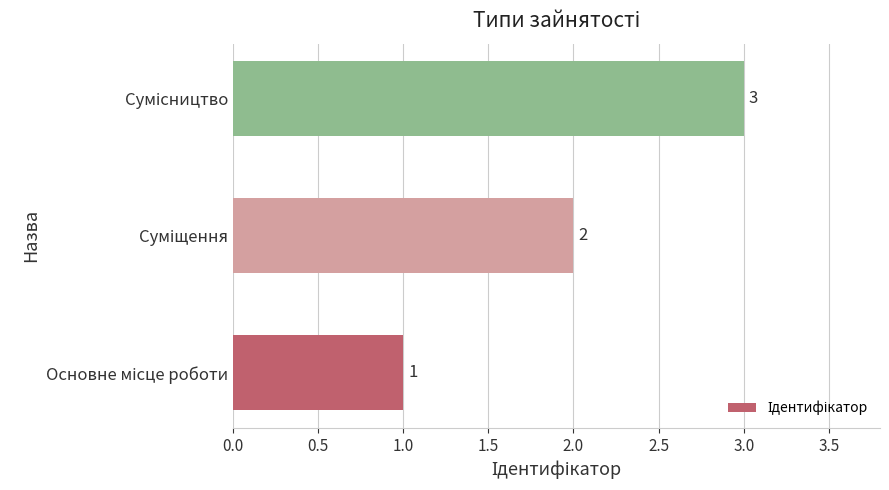

How many data points does each series have?

3